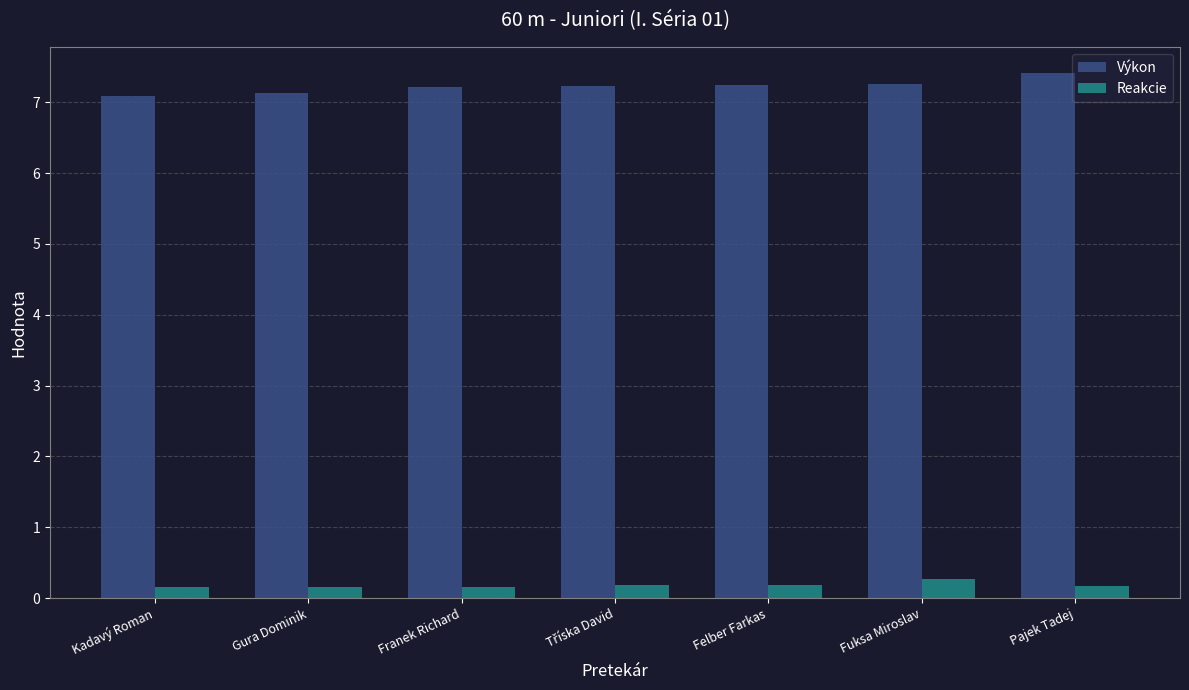

What is the difference between the highest and lowest values at Fuksa Miroslav?

7.0